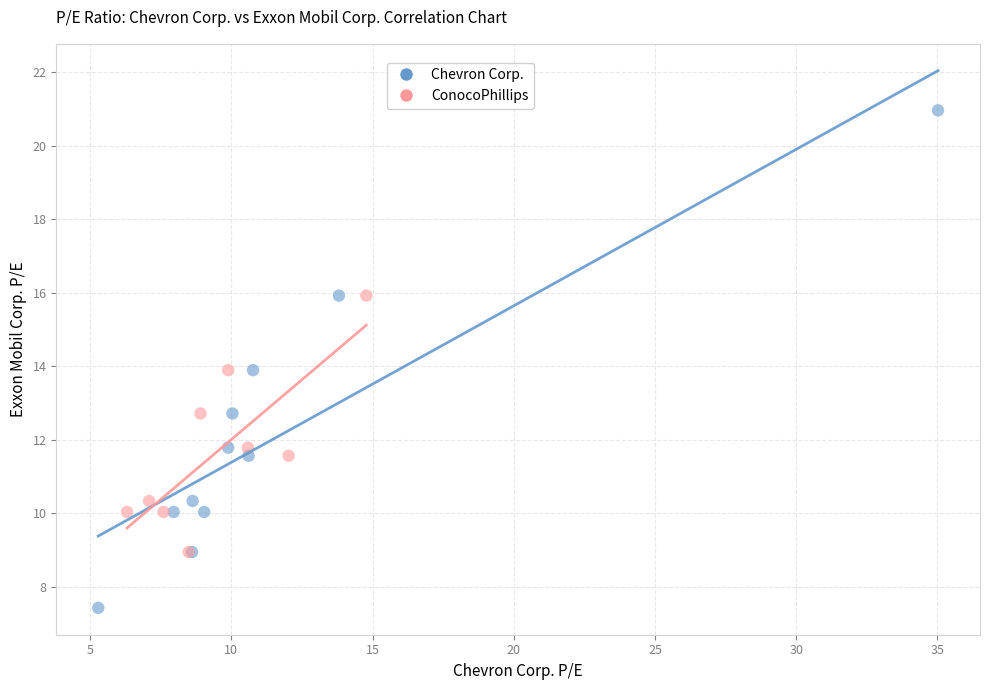

Which series has the largest Y range (max minus min)?

Chevron Corp.